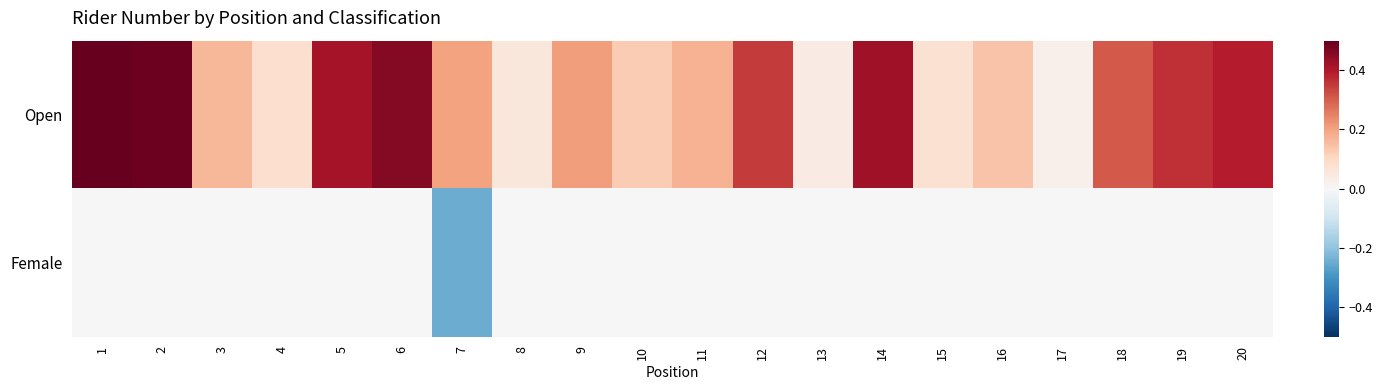

Rank the series by their average value, from lowest to highest.

Female, Open